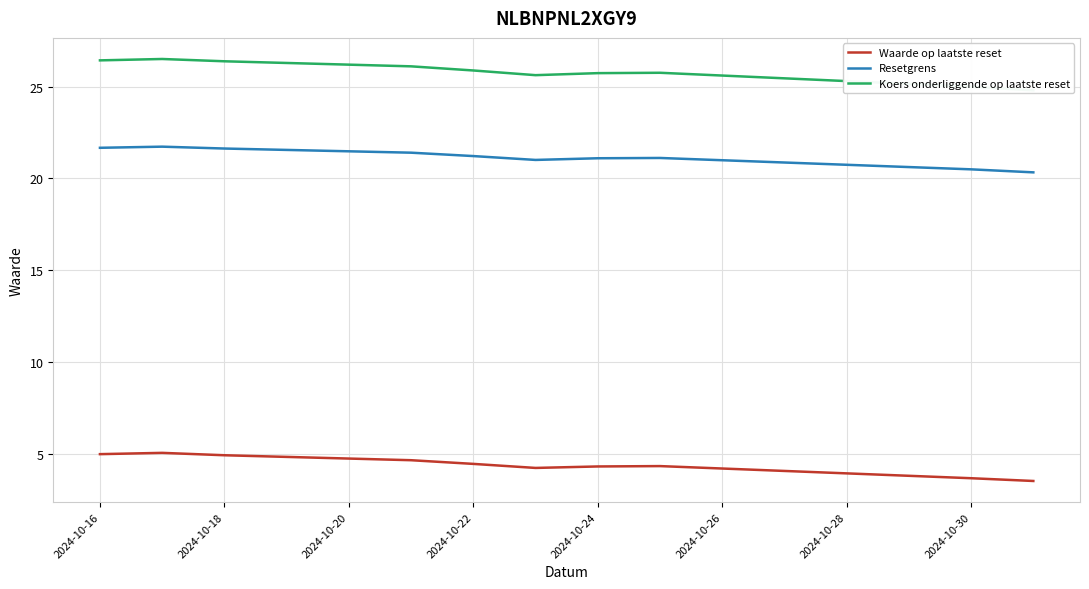

What is the sum of all Koers onderliggende op laatste reset values?

258.2